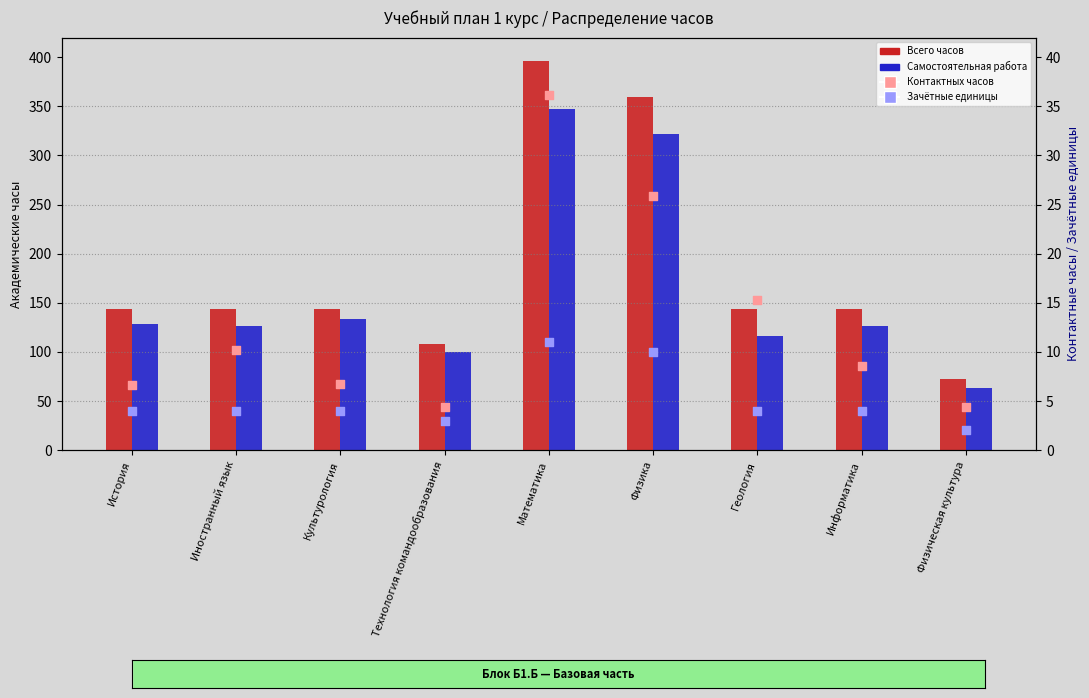

At which category is the sum across all series the highest?

Математика